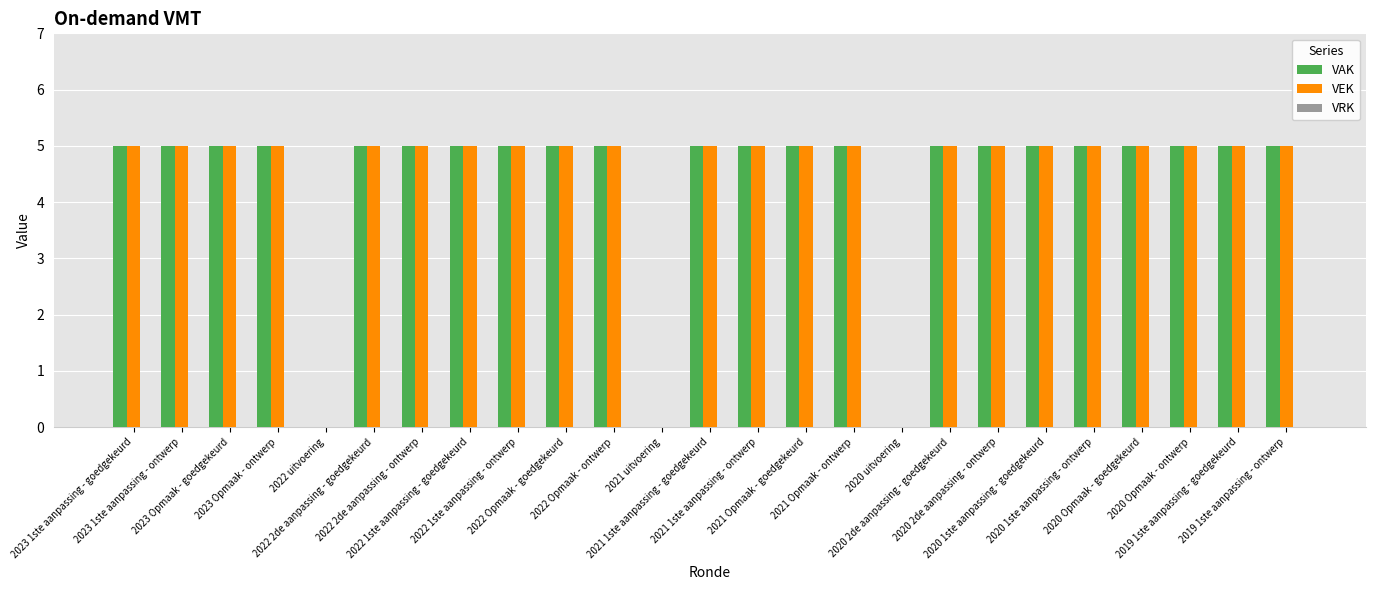

What is the sum of all VEK values?

110